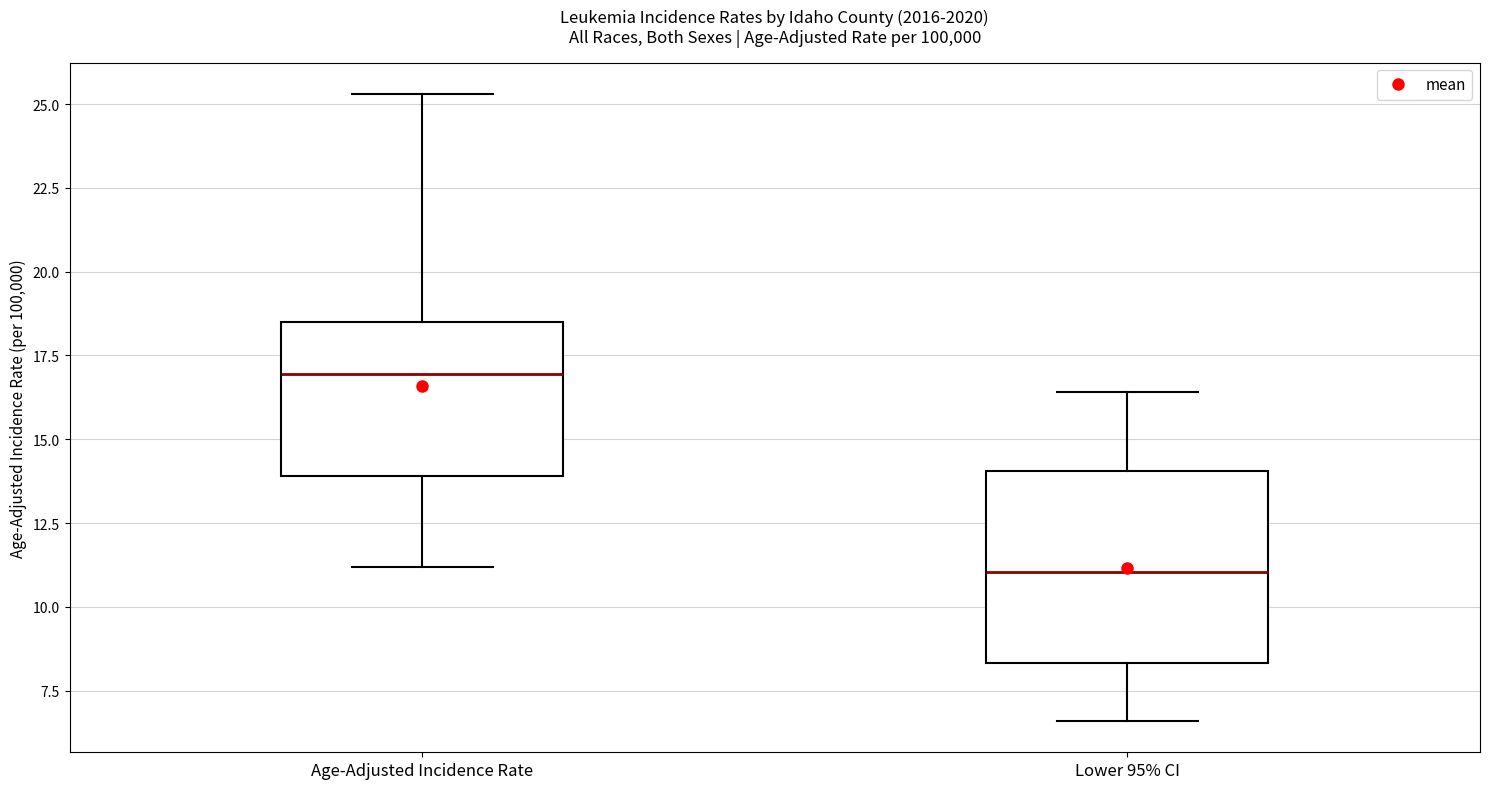

Which box is the tallest, from its lower edge to its upper edge?

Lower 95% CI